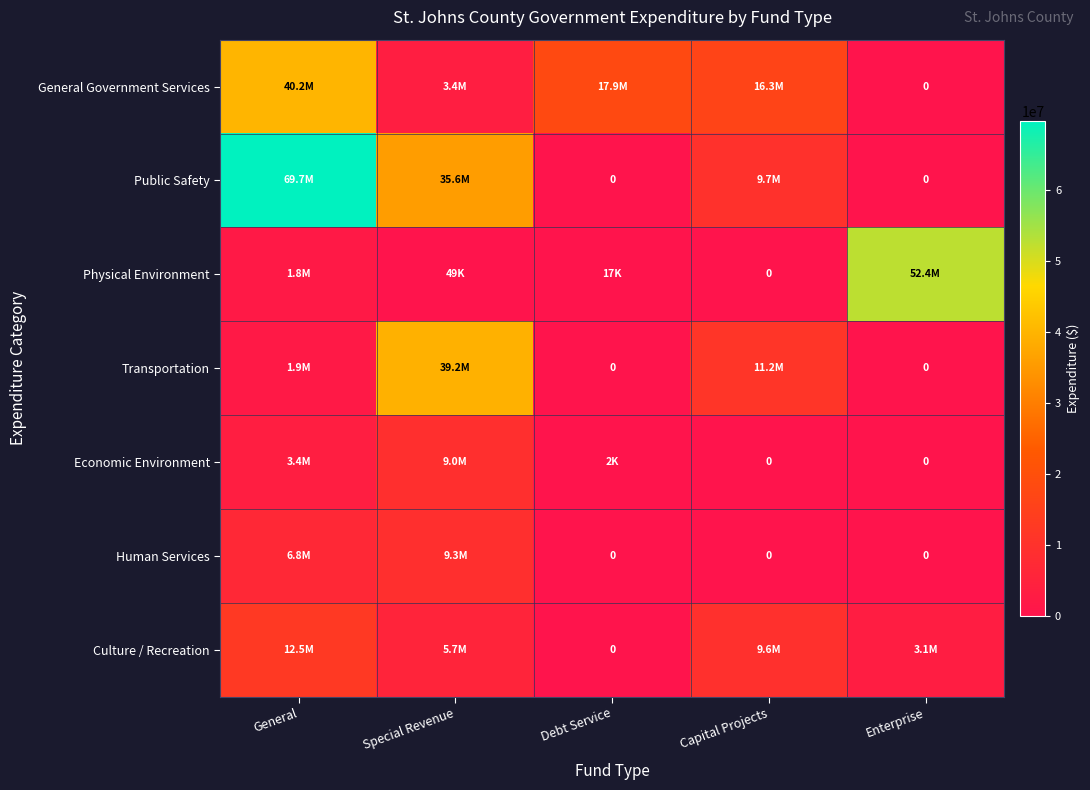

What is the maximum value for General Government Services?

40169376